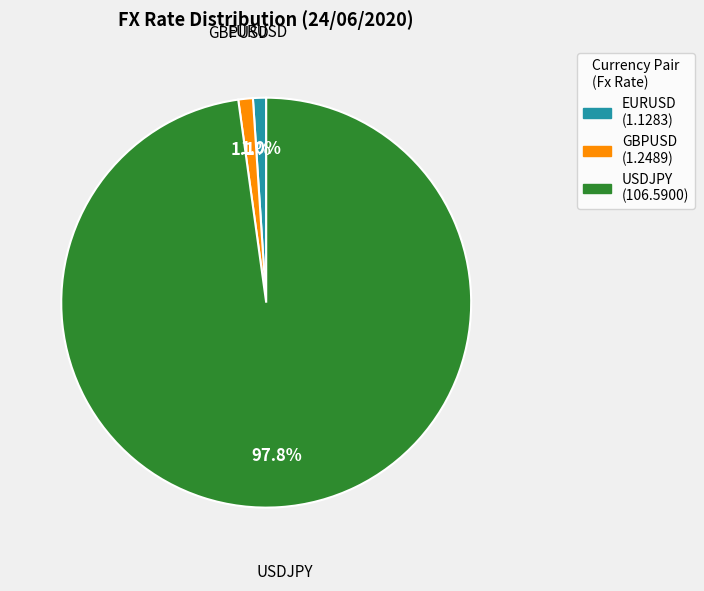

True or false: EURUSD accounts for 1% of the total.

True